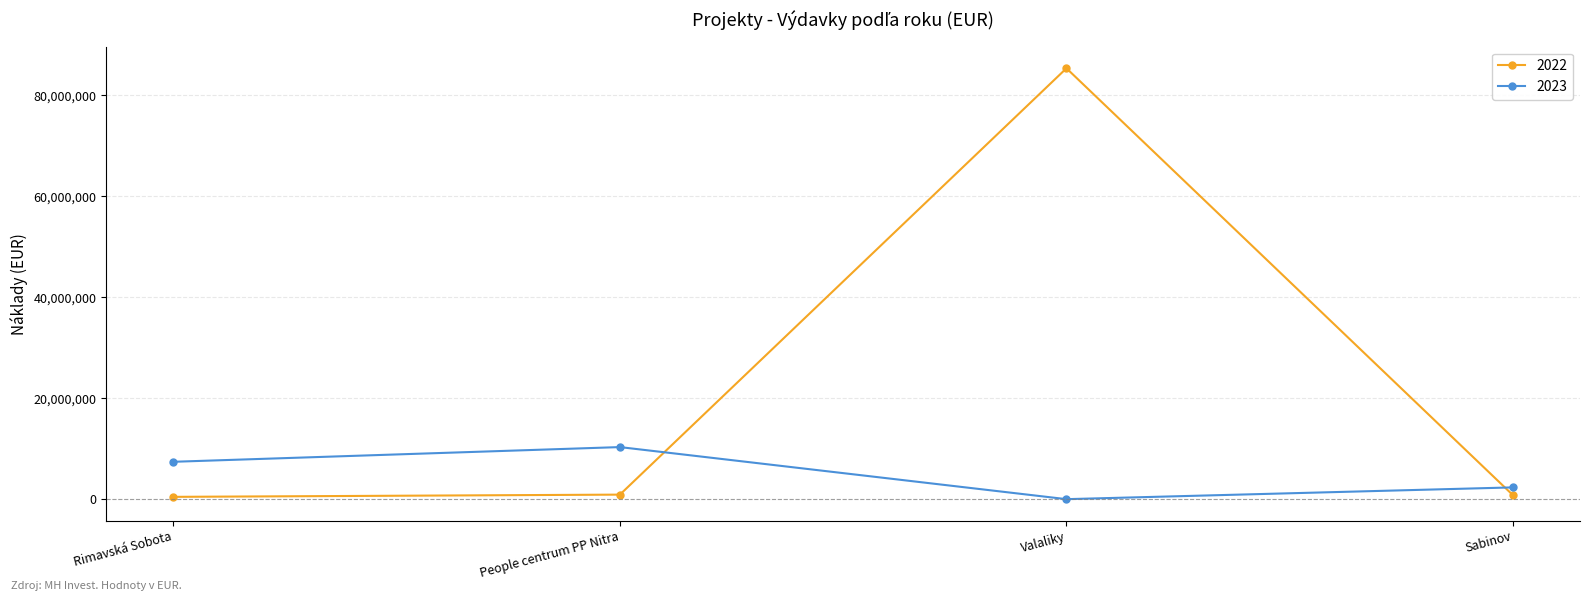

At which category is the sum across all series the highest?

Valaliky